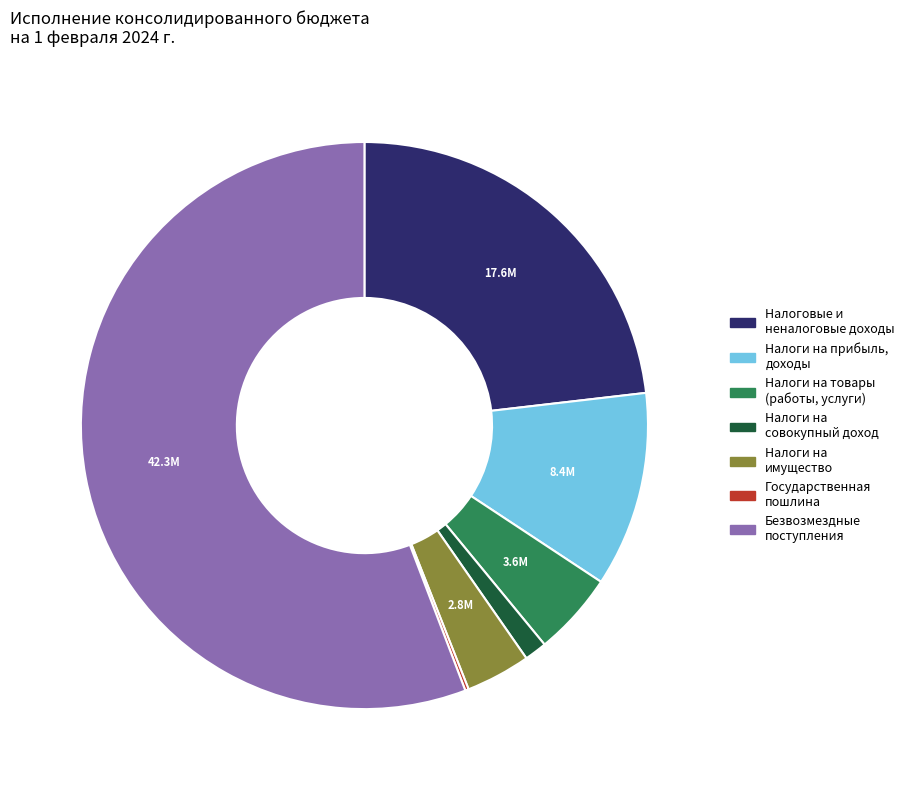

Is there a majority slice in this chart?

Yes